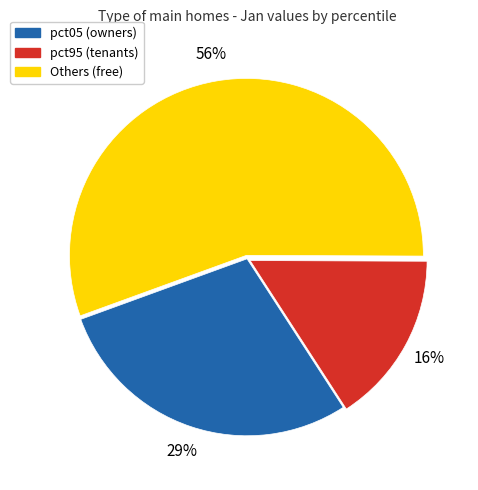

Do Others (free) and pct95 (tenants) together represent more than half of the pie?

Yes